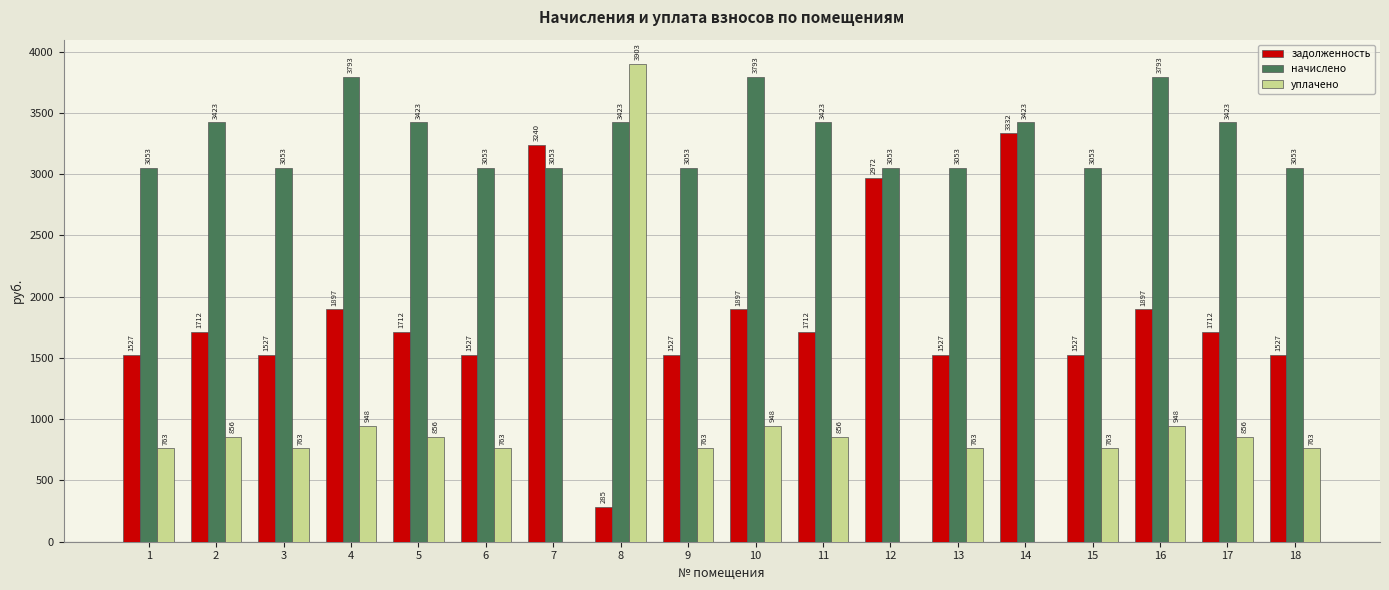

What are all the series names shown in the legend?

задолженность, начислено, уплачено